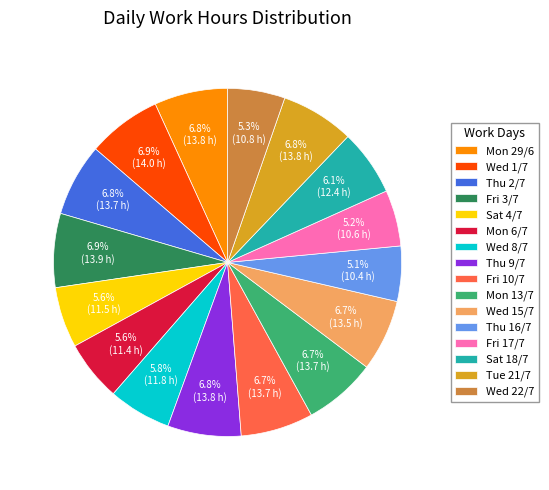

Is there any slice that represents more than half of the pie?

No